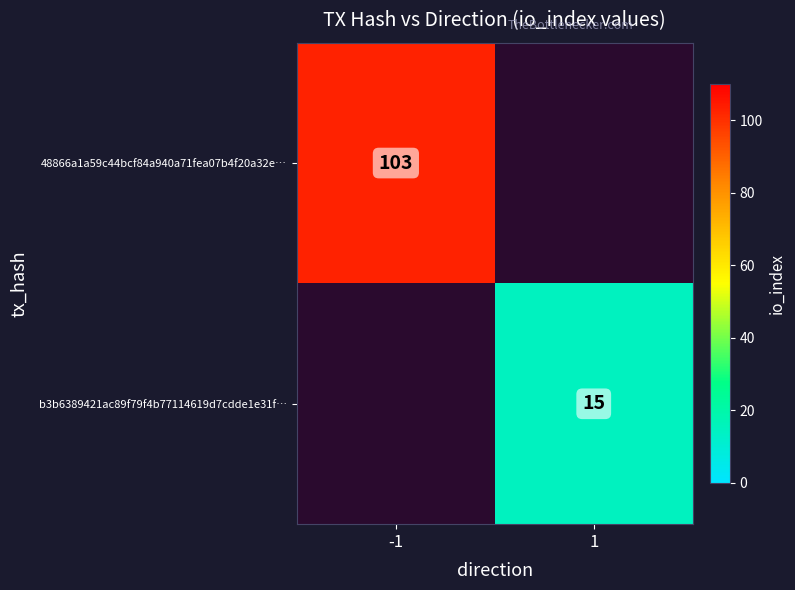

True or false: 48866a1a59c44bcf84a940a71fea07b4f20a32e… has a value of 60 at -1.

False